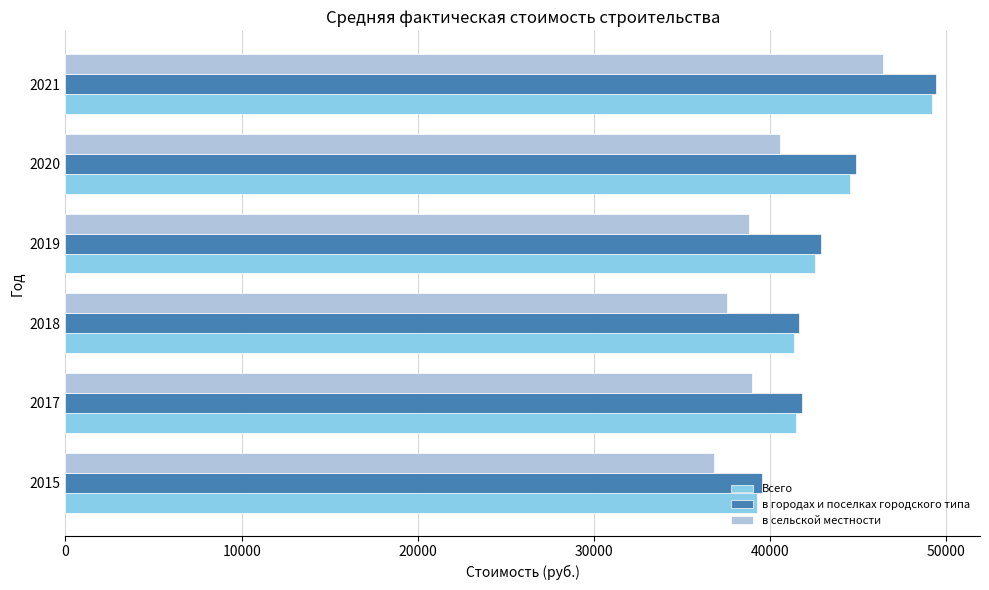

Is it true that в сельской местности equals 68469 at 2020?

False